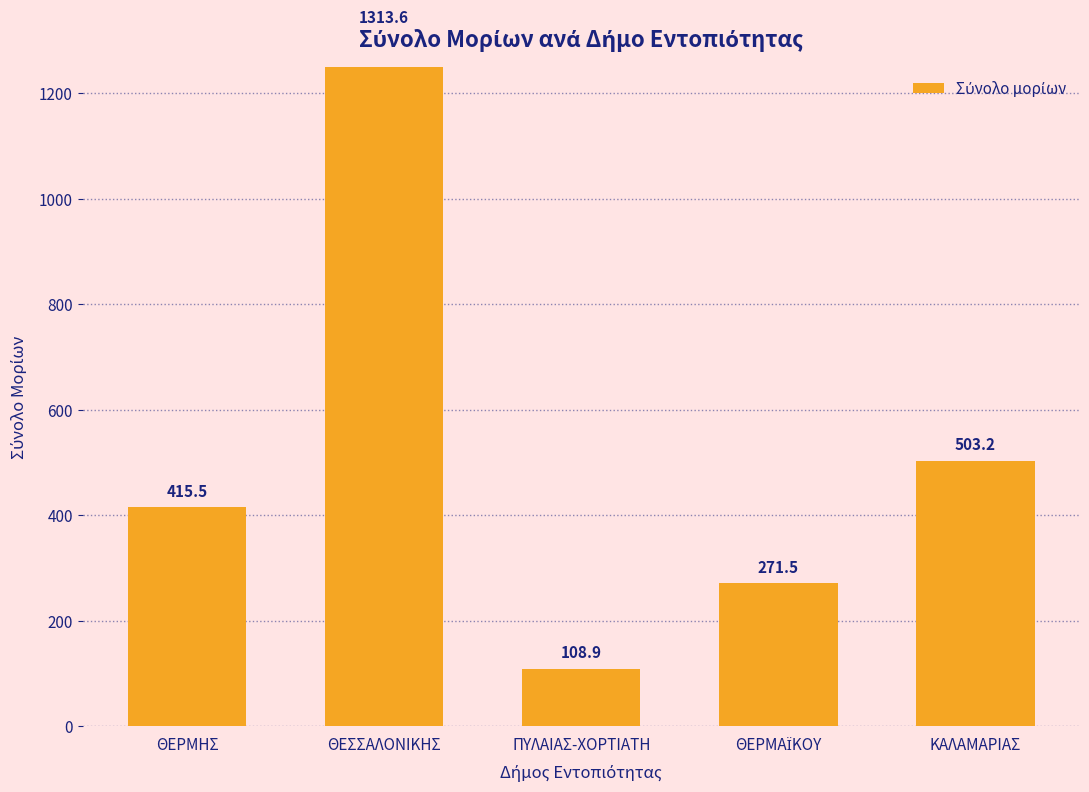

Reading right to left, list all the values displayed in this chart.

503.2	271.5	108.9	1313.6	415.5